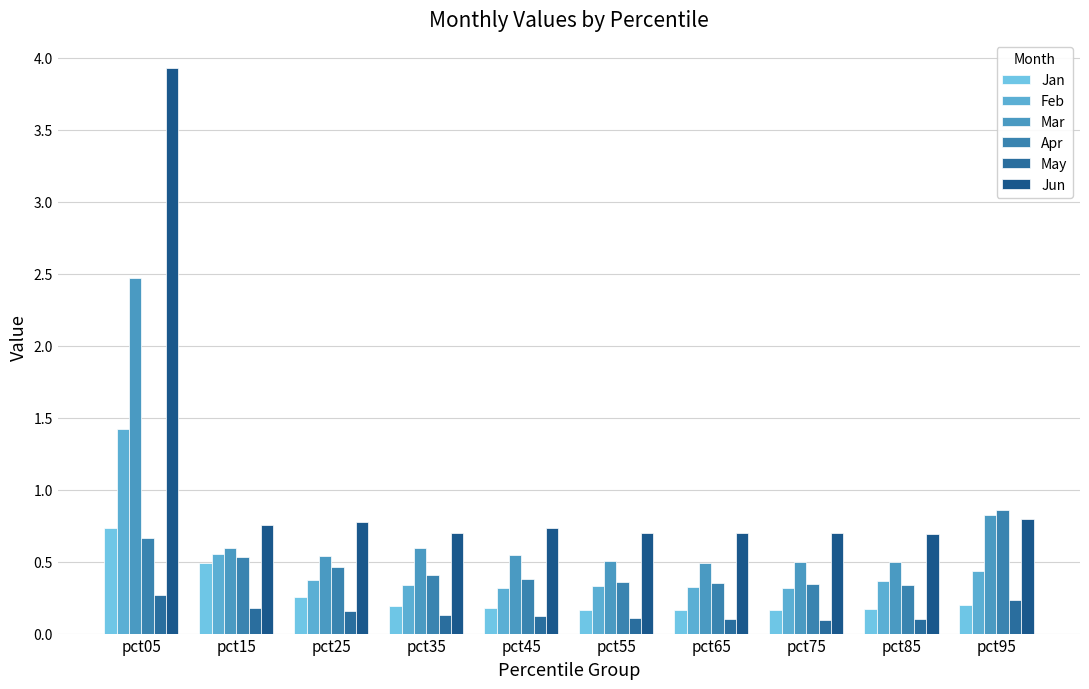

Rank the series at pct65 from highest to lowest value.

Jun, Mar, Apr, Feb, Jan, May